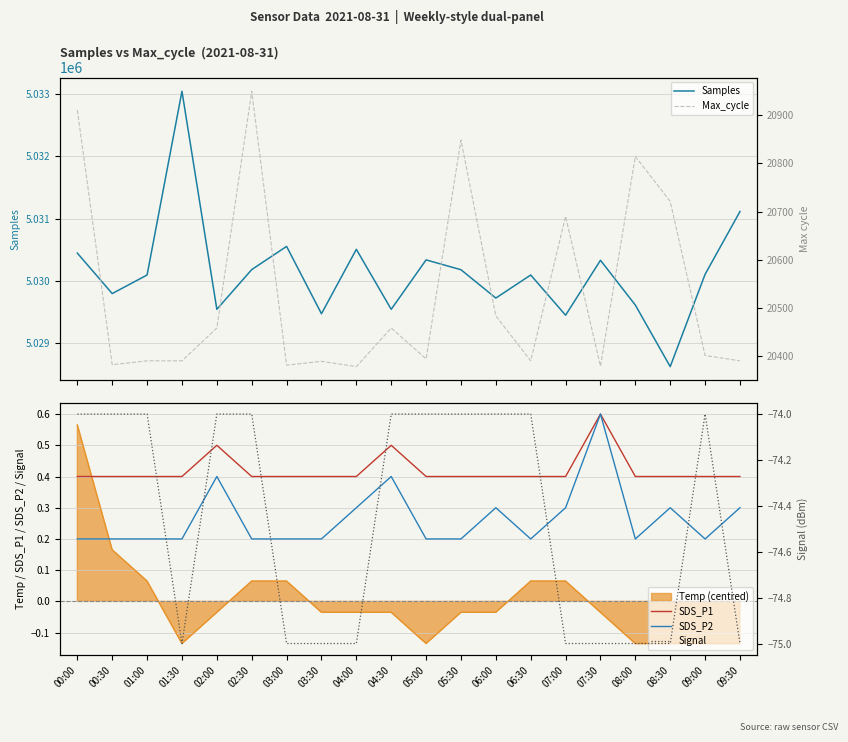

At 04:00, list the series in order from smallest to largest.

Signal, SDS_P2, SDS_P1, Max_cycle, Samples